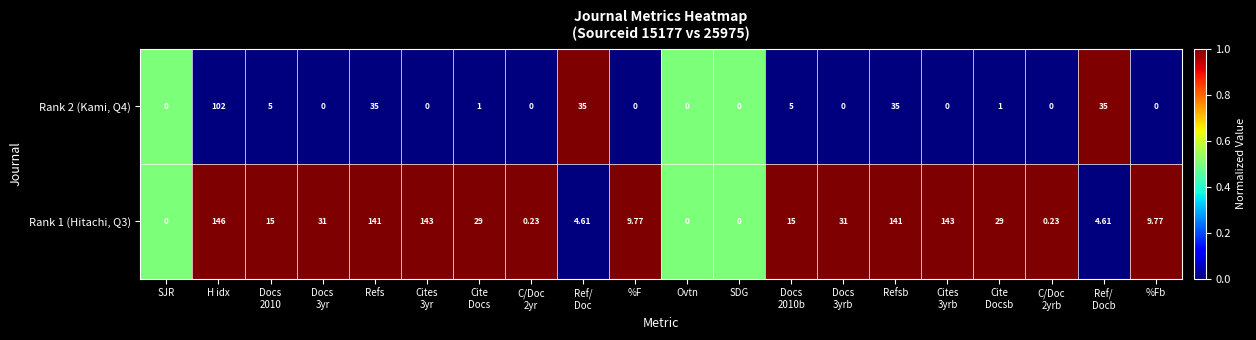

Where does the Rank 1 (Hitachi, Q3) series first go above 15?

H idx